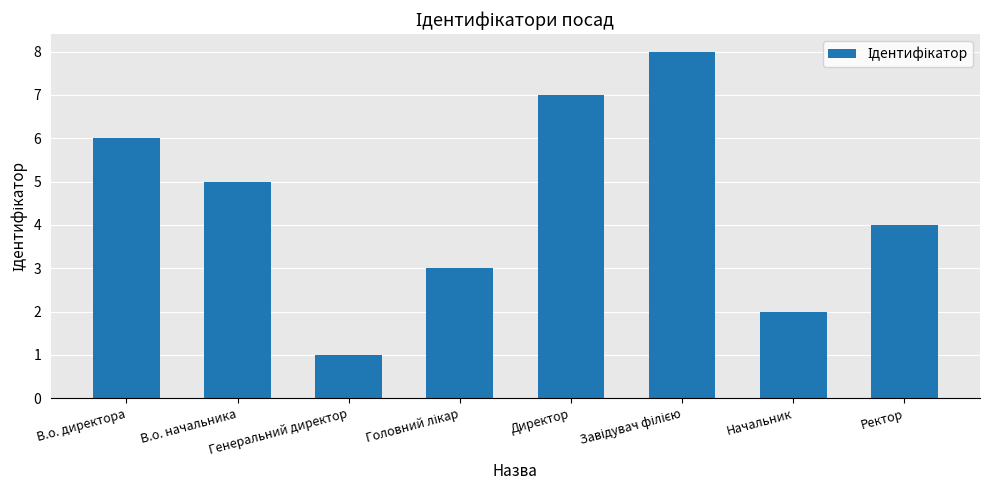

What is the maximum value shown in the chart?

8